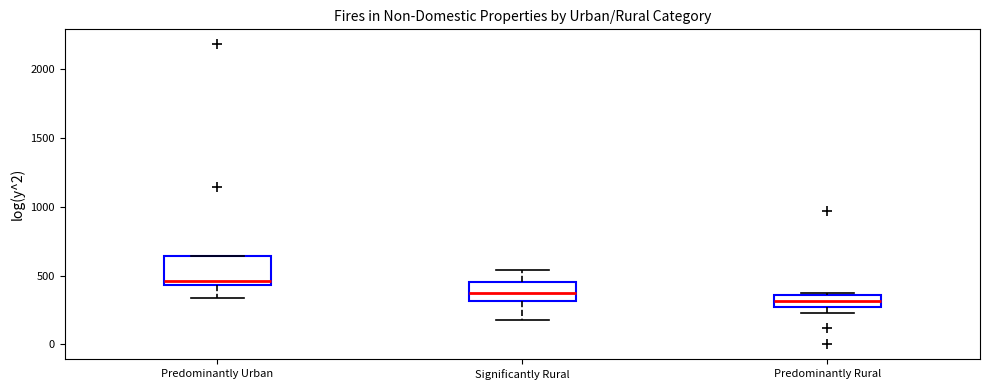

Which box is the tallest, from its lower edge to its upper edge?

Predominantly Urban